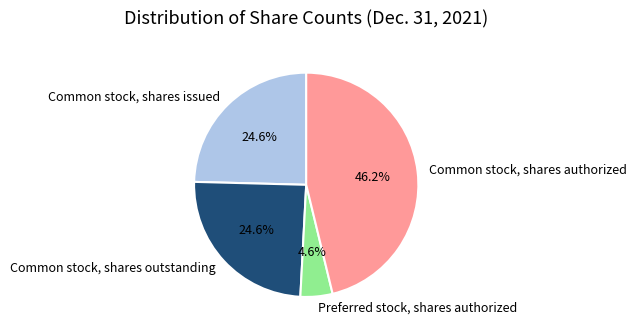

To the nearest percent, what is the difference between the largest and smallest slice percentages?

42%